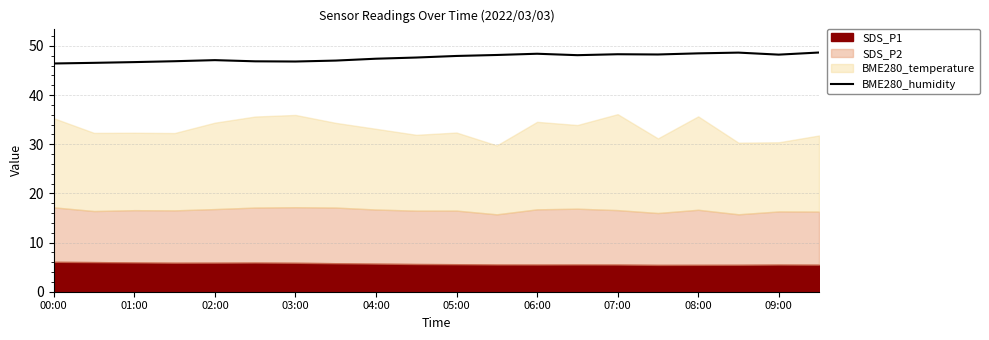

The chart shows a value of 48.3 at 15. True or false?

True